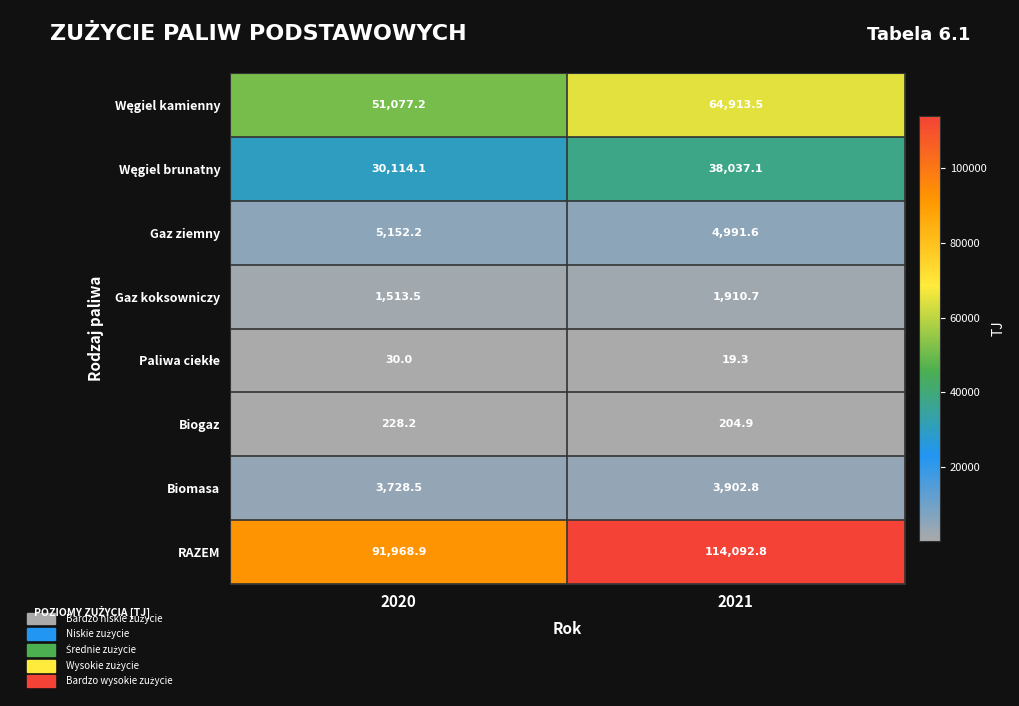

What is the smallest value displayed?

19.3